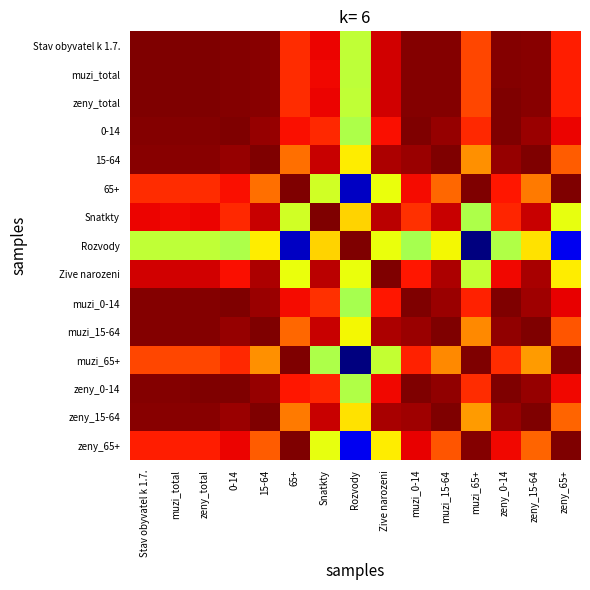

What is the total value across all series at 65+?

14.9